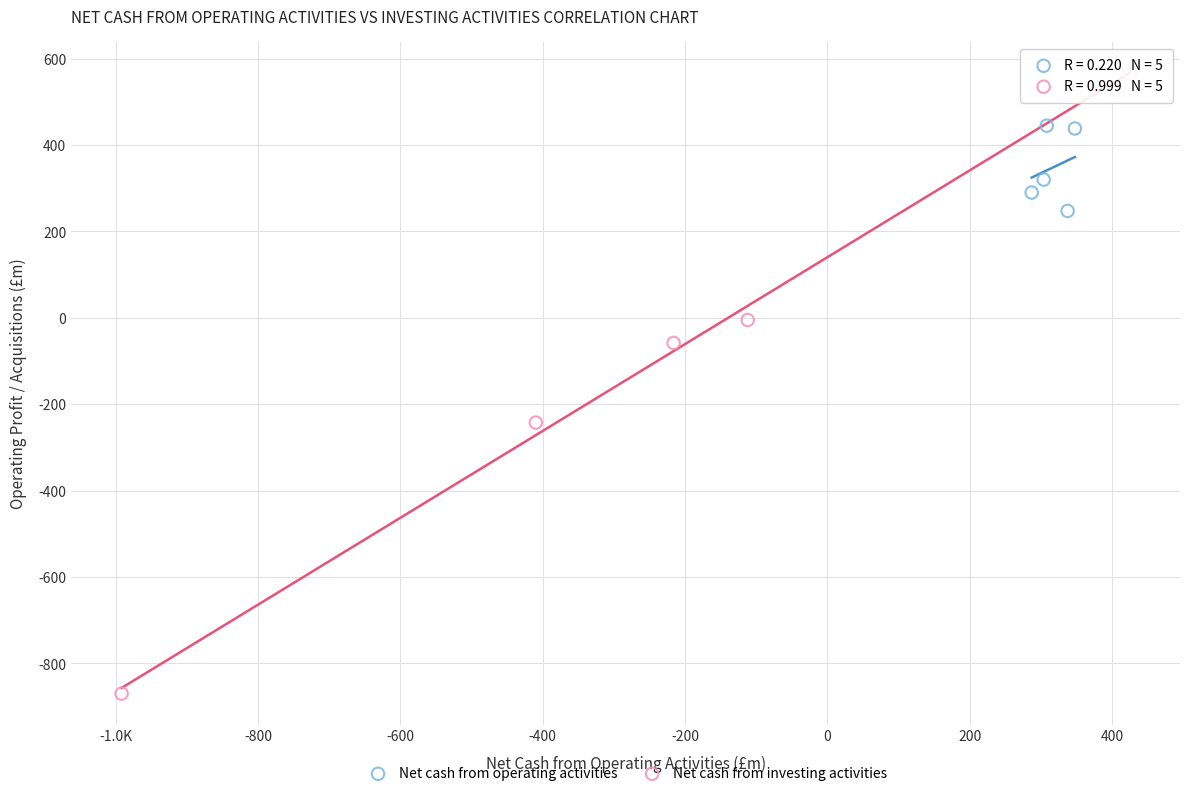

Which series reaches the minimum Y coordinate?

Net cash from investing activities